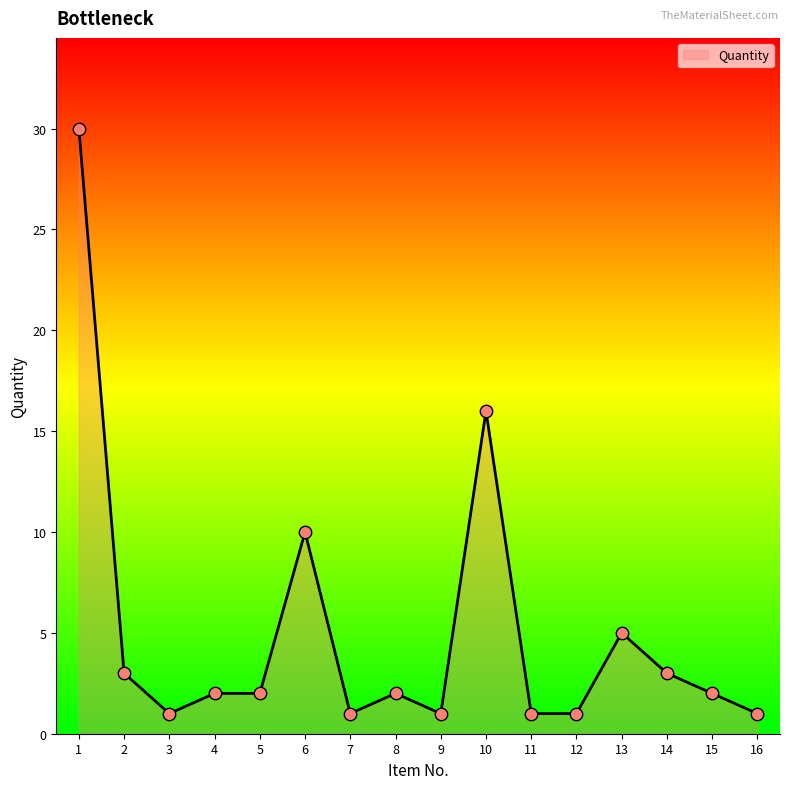

Approximately how many times larger is the value at 10 compared to 3?

16.0